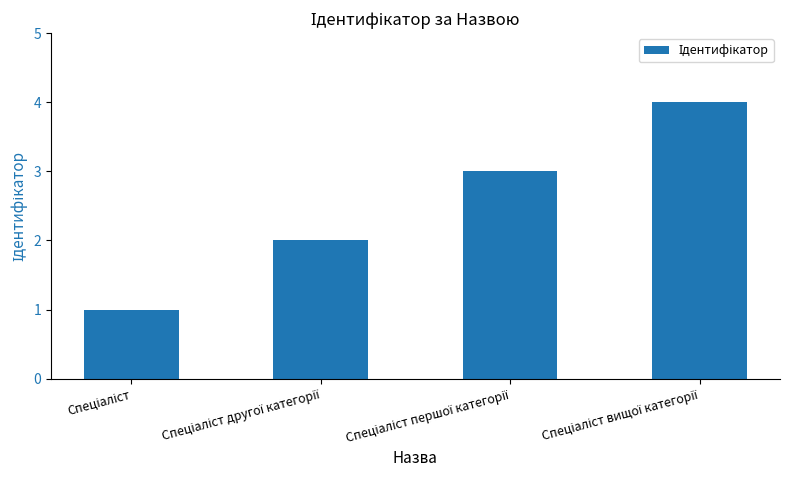

How many bars are there in total?

4